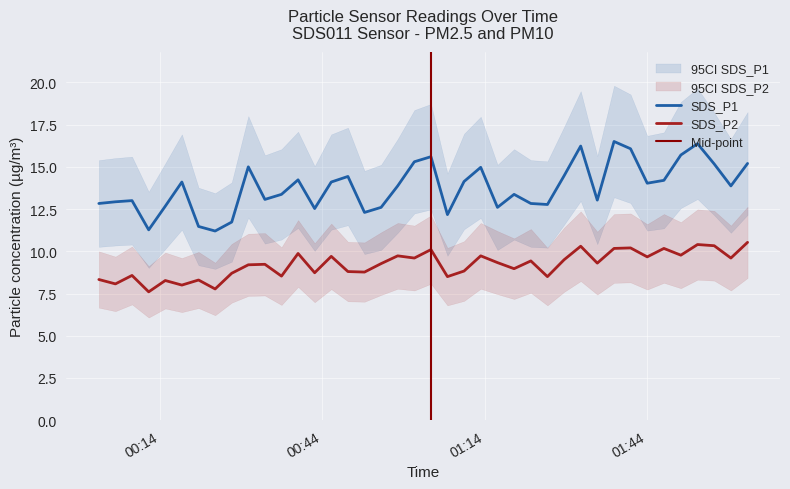

True or false: SDS_P1 and SDS_P2 intersect in this chart.

False